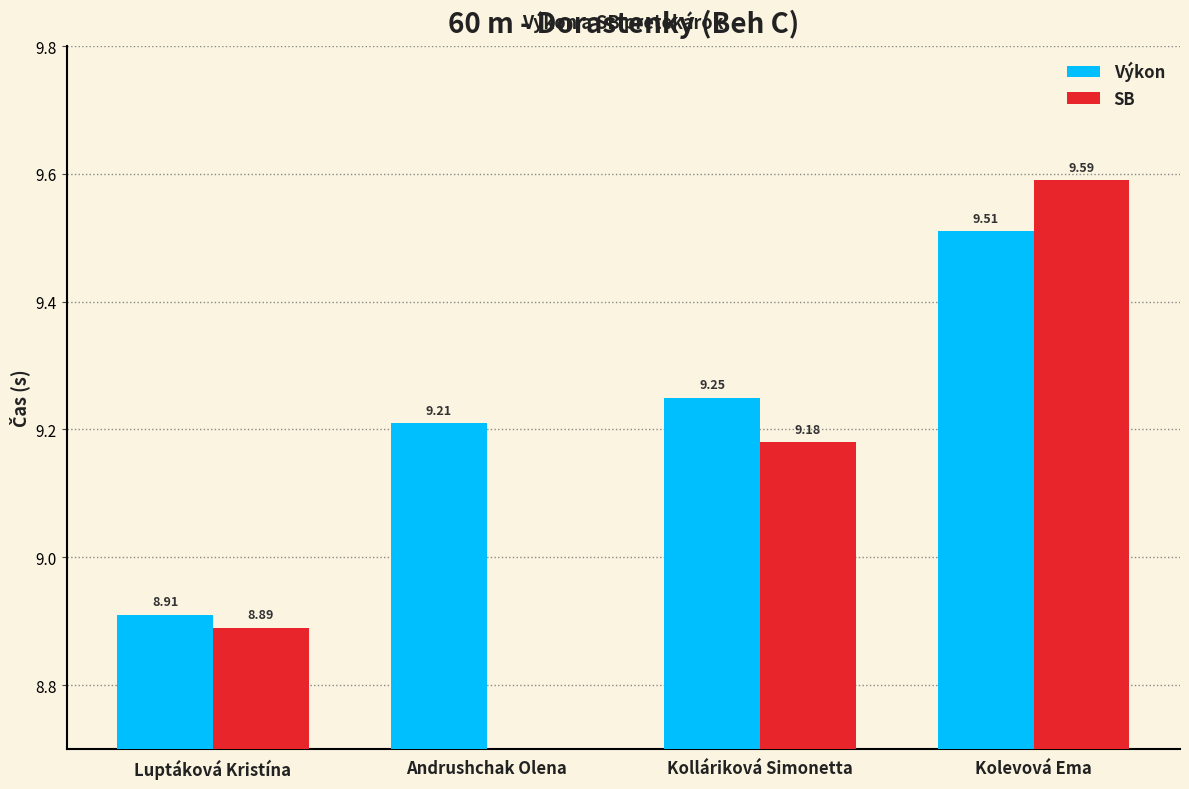

List the labels in order of Výkon value, largest first.

Kolevová Ema, Kolláriková Simonetta, Andrushchak Olena, Luptáková Kristína